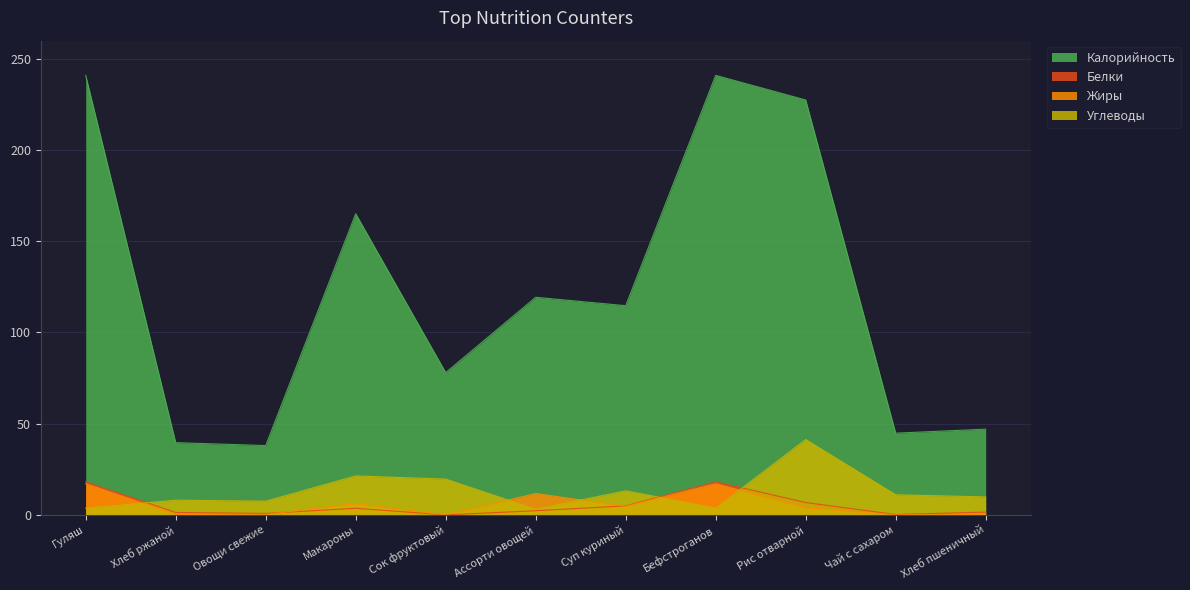

Does the chart display data point markers on the line(s)?

No